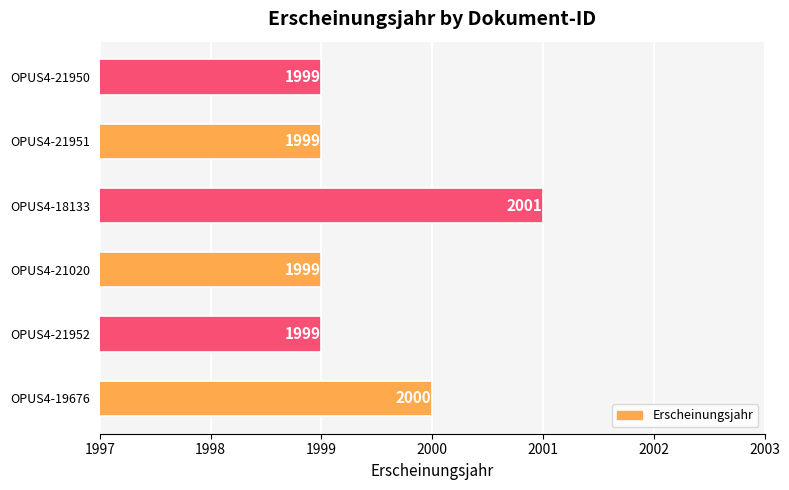

What is the greatest value displayed?

2001